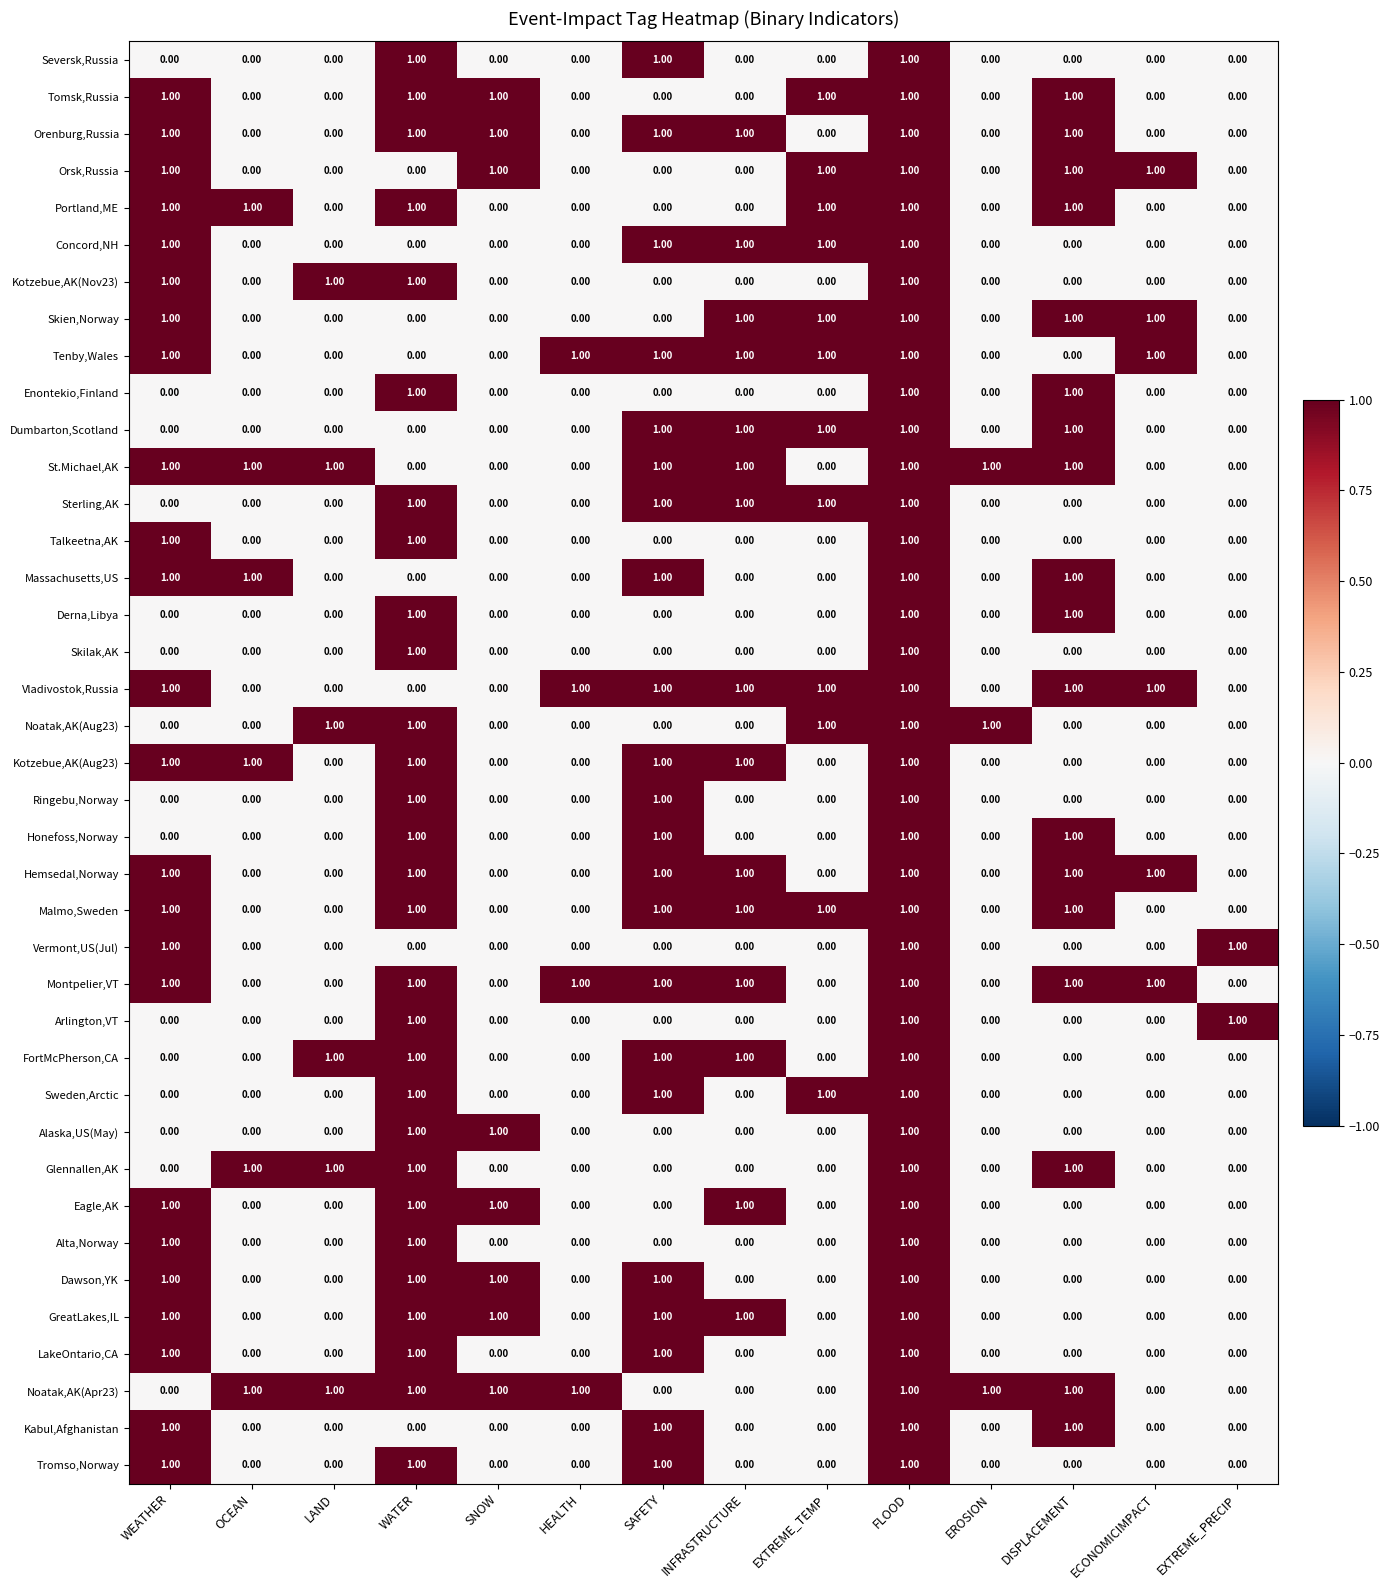

Is the value of Skilak,AK at HEALTH greater than the value of St.Michael,AK at SAFETY?

No